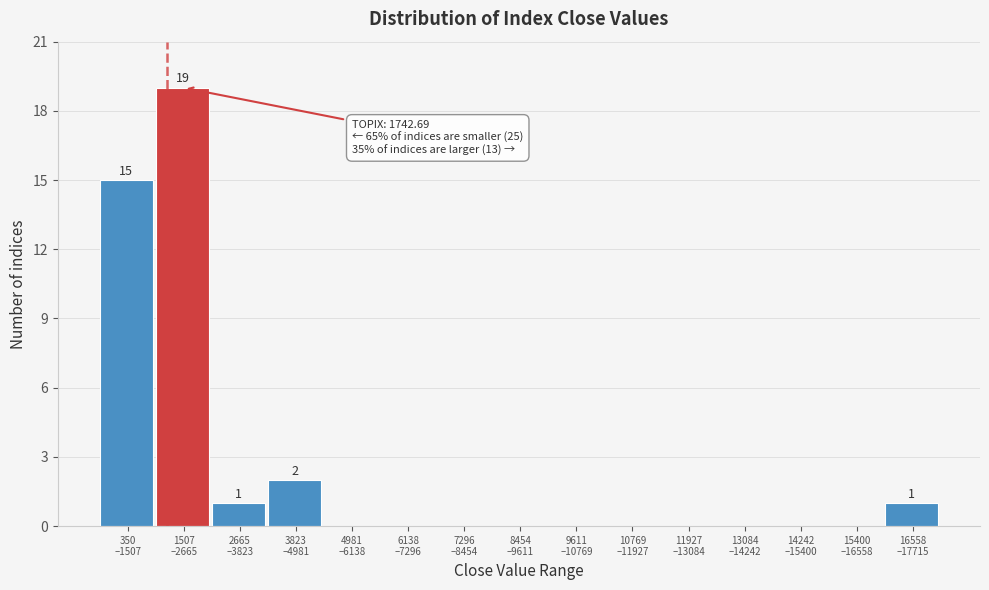

What is the sum of all values?

38